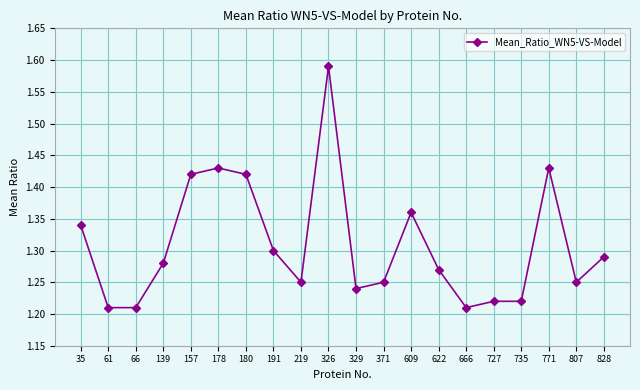

True or false: the data shows 0.6 at 666.

False